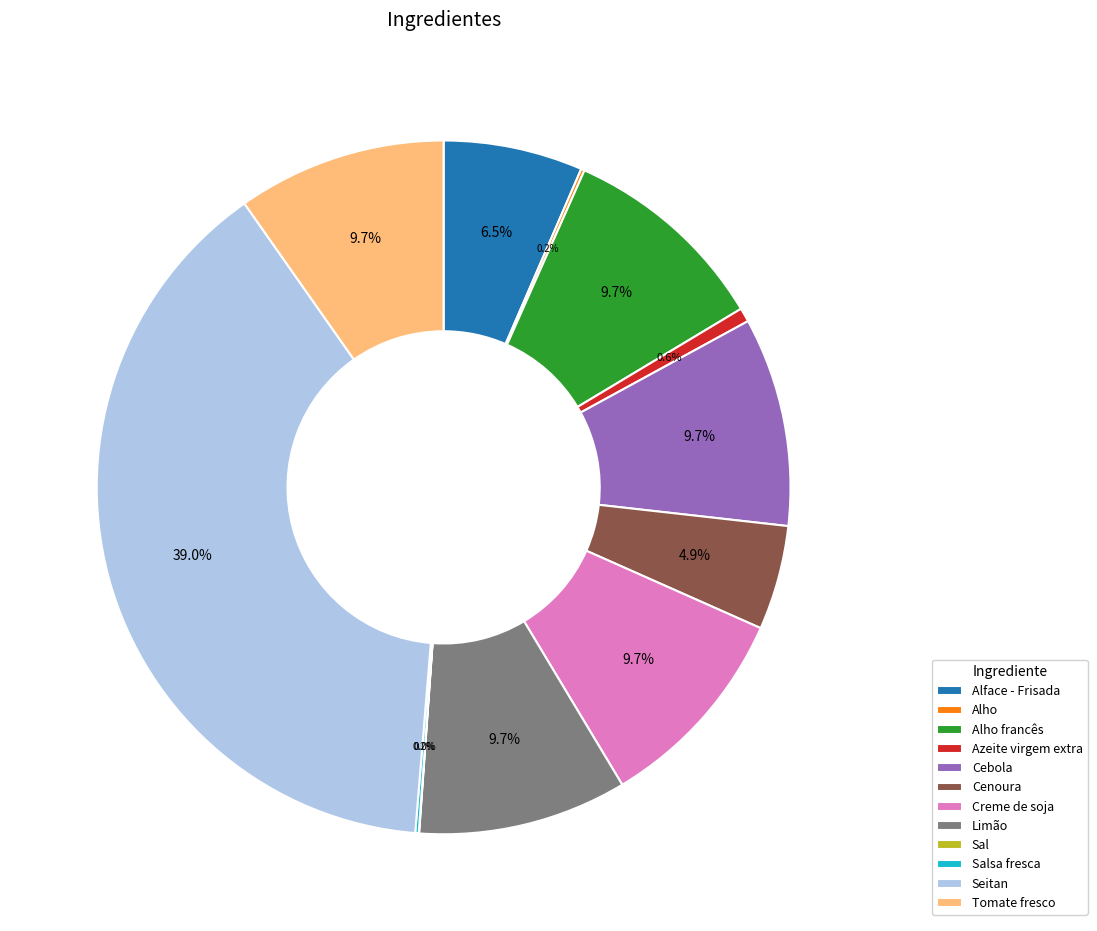

Does Azeite virgem extra account for over 50% of the chart?

No